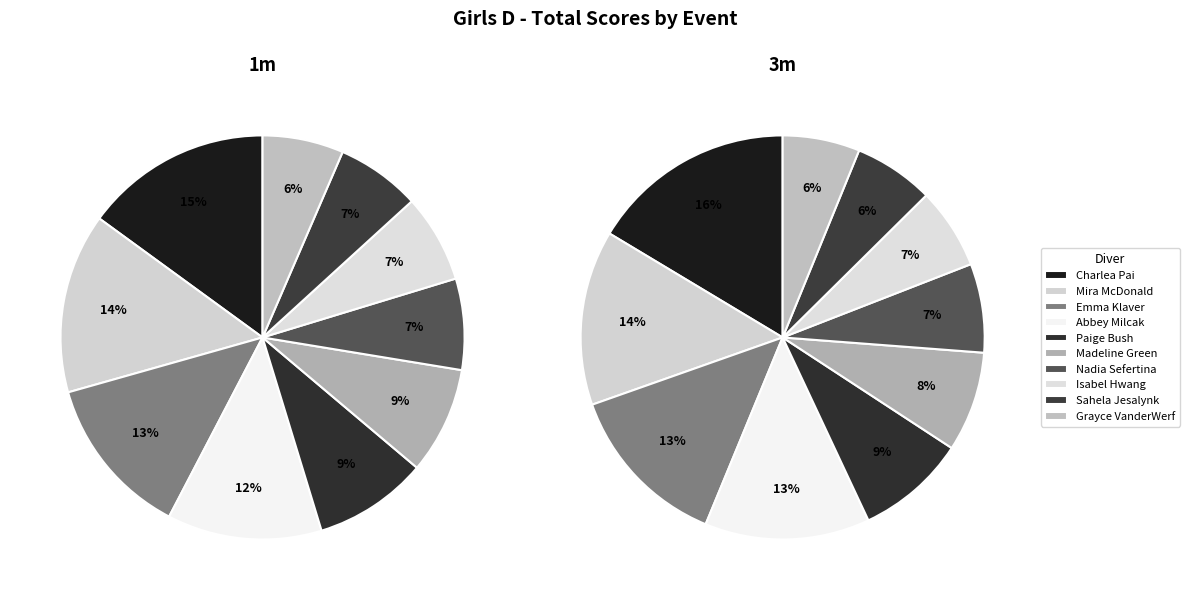

To the nearest percent, what is the difference between the 5 and 7 slice percentages?

1%